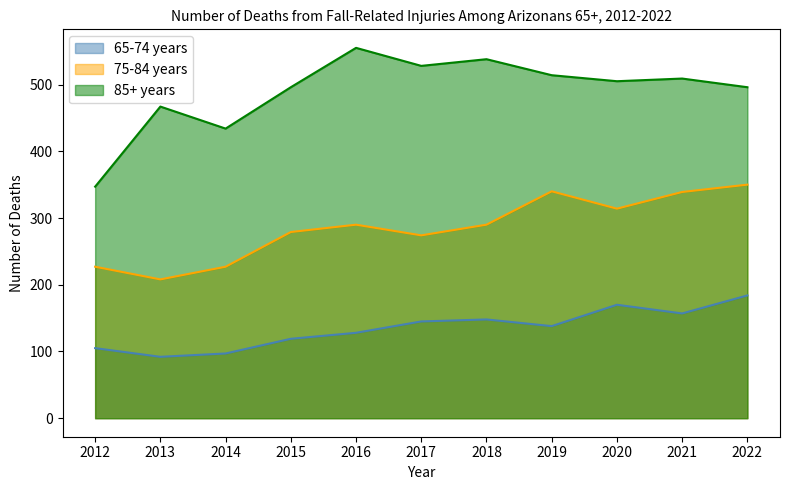

What is the average value of the 85+ years series?

490